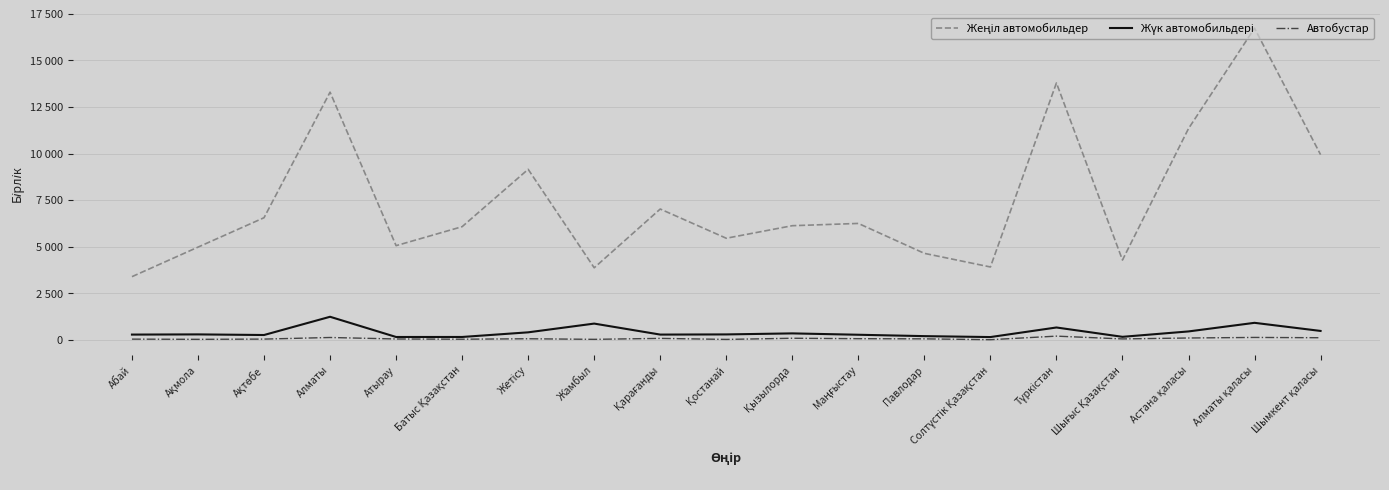

True or false: Жеңіл автомобильдер and Автобустар cross at least once.

False